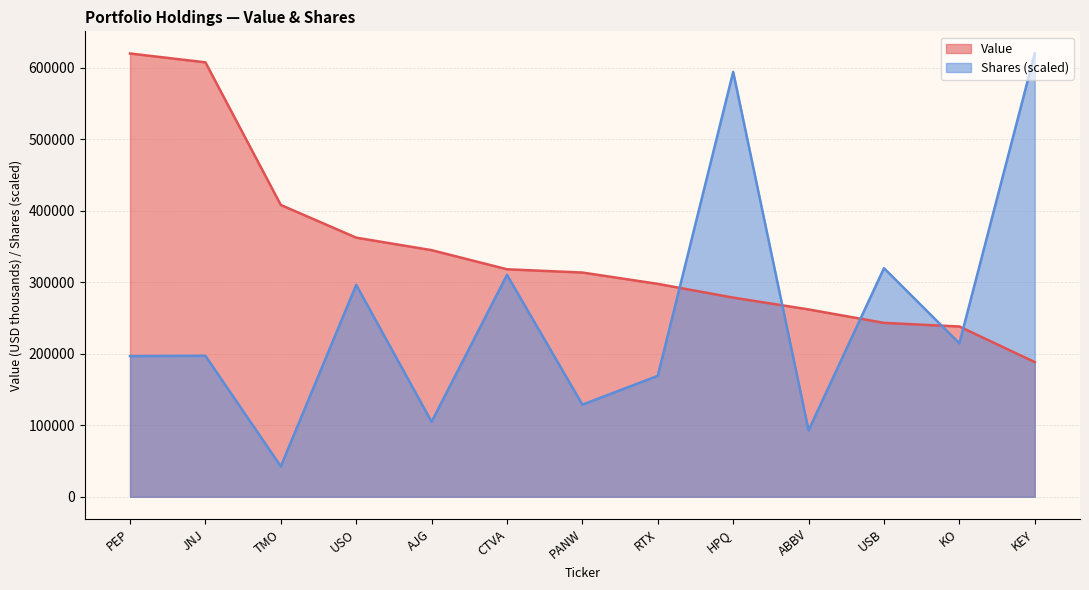

Reading right to left, what are all the values shown in this chart?

Value: 188345.0	238092.0	243169.0	261970.0	278481.0	297714.0	313546.0	318117.0	344840.0	362328.0	408061.0	607499.0	619844.0
Shares or principal amount: 619844.0	214583.4	319668.0	92930.7	594160.5	169121.3	128818.9	310266.0	104855.2	296277.6	42481.0	197155.3	196696.7